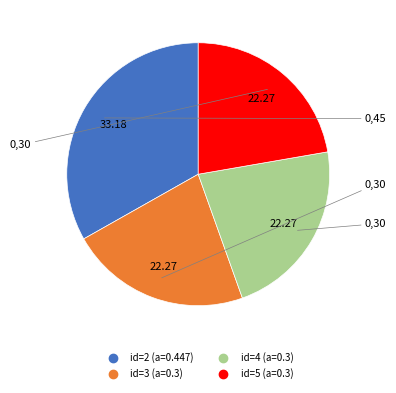

Is there a majority slice in this chart?

No